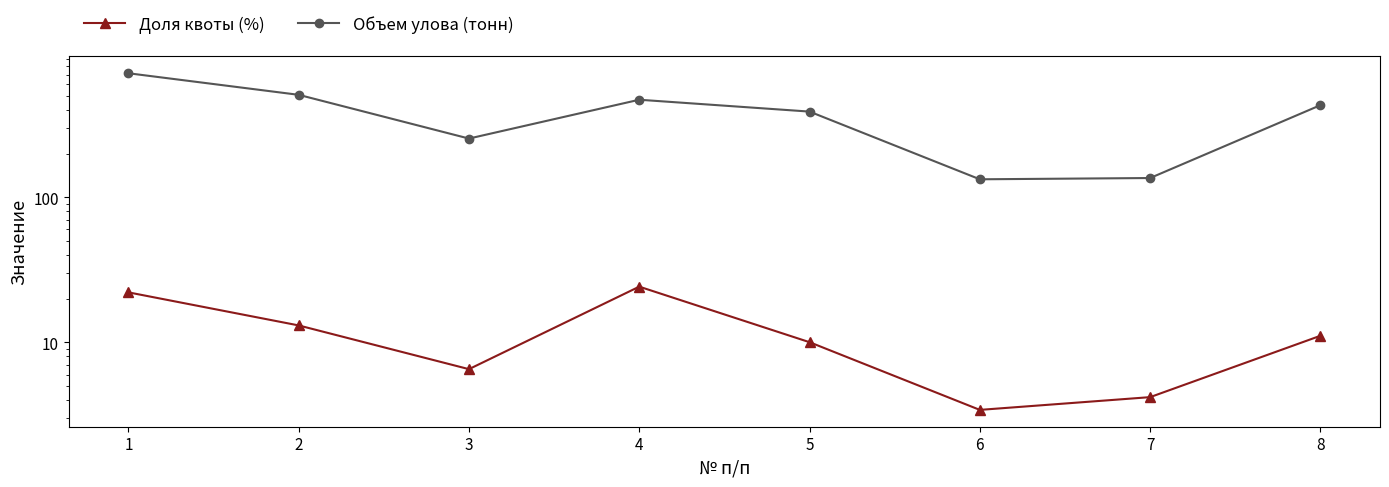

Reading left to right, list all the values displayed in this chart.

Доля квоты (%): 22.1	13.1	6.5	24.2	10.0	3.4	4.2	11.1
Объем улова (тонн): 715.1	507.8	253.7	469.7	389.1	132.9	135.6	430.8